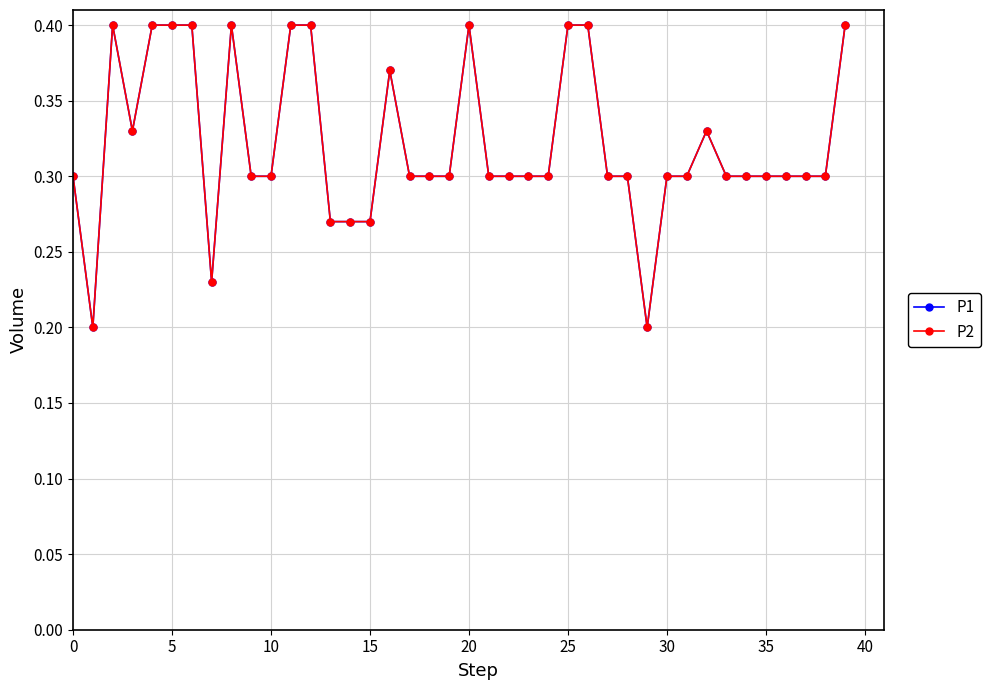

Does the chart have visible grid lines?

Yes